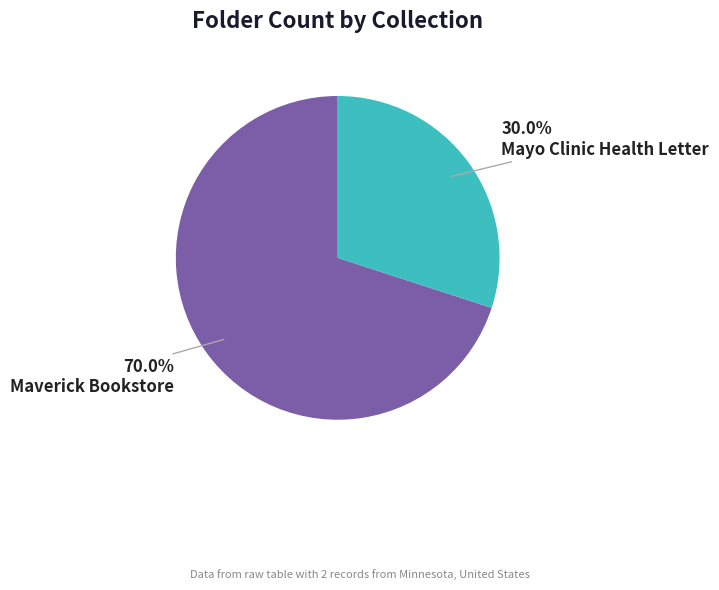

How many segments does this pie chart have?

2